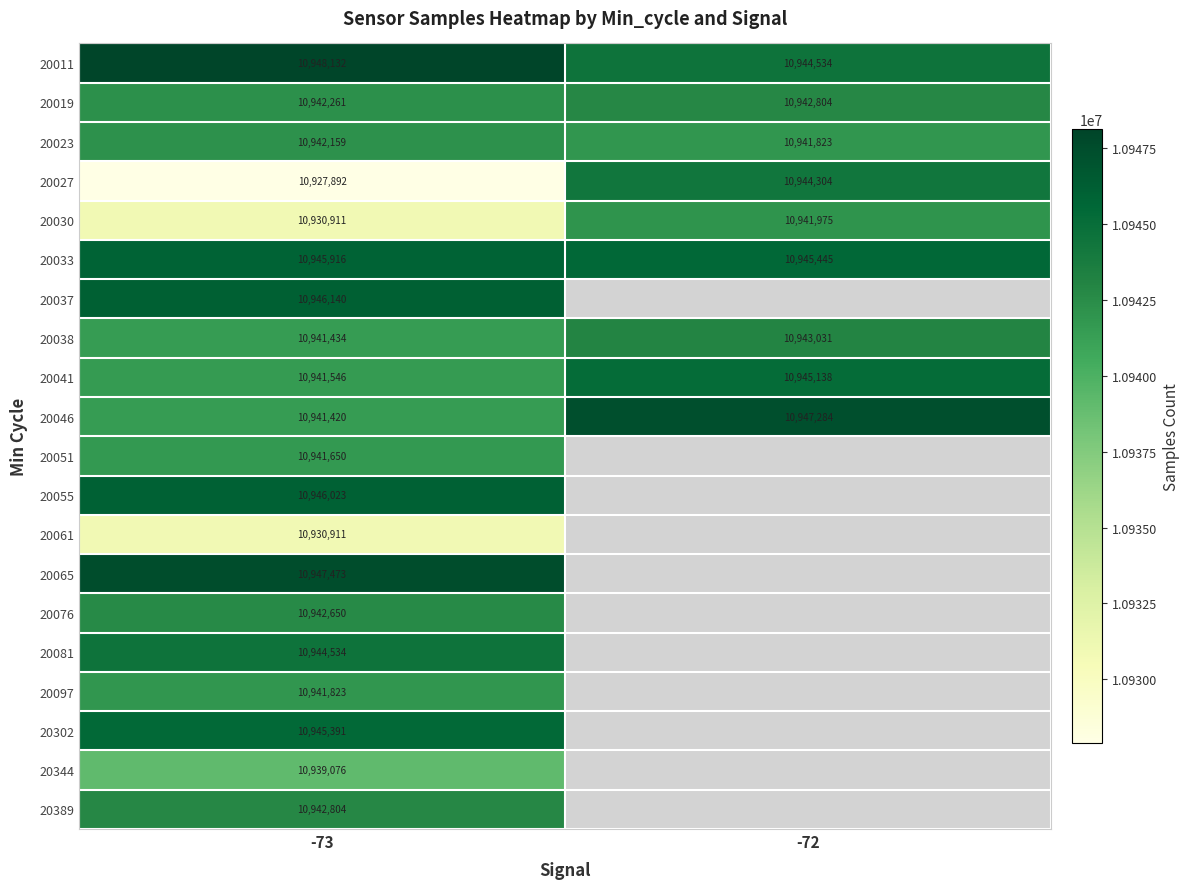

What is the difference between the highest and lowest values at -73?

20240